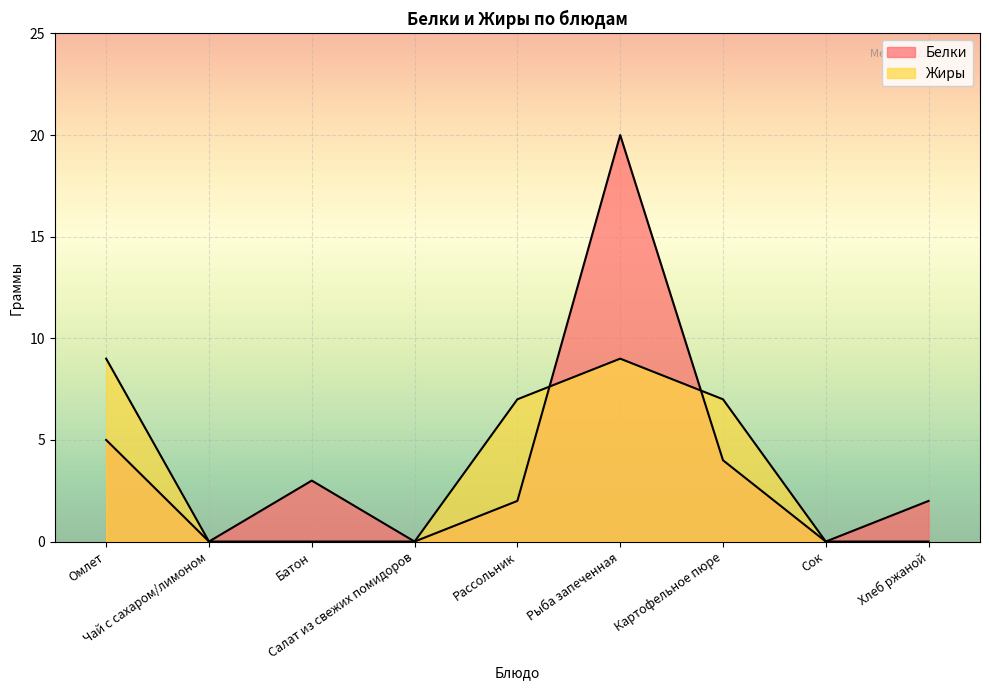

What position from the left is Батон?

3